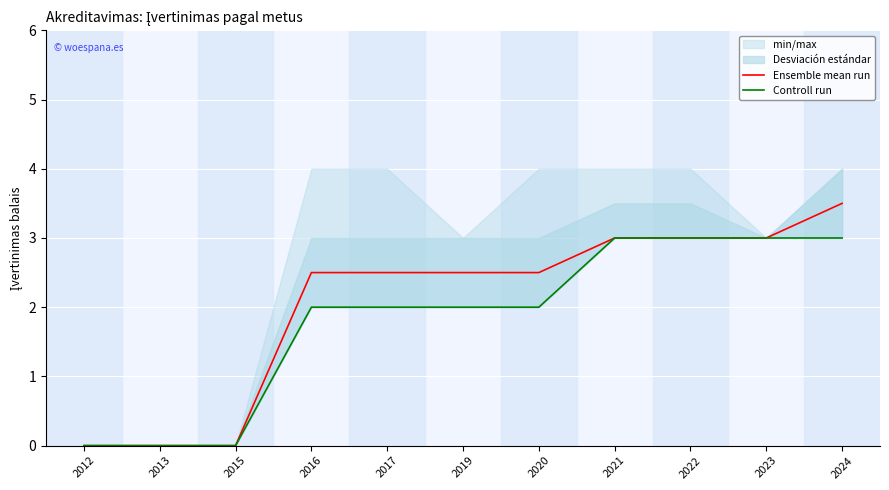

True or false: Controll run and Ensemble mean run cross at least once.

False